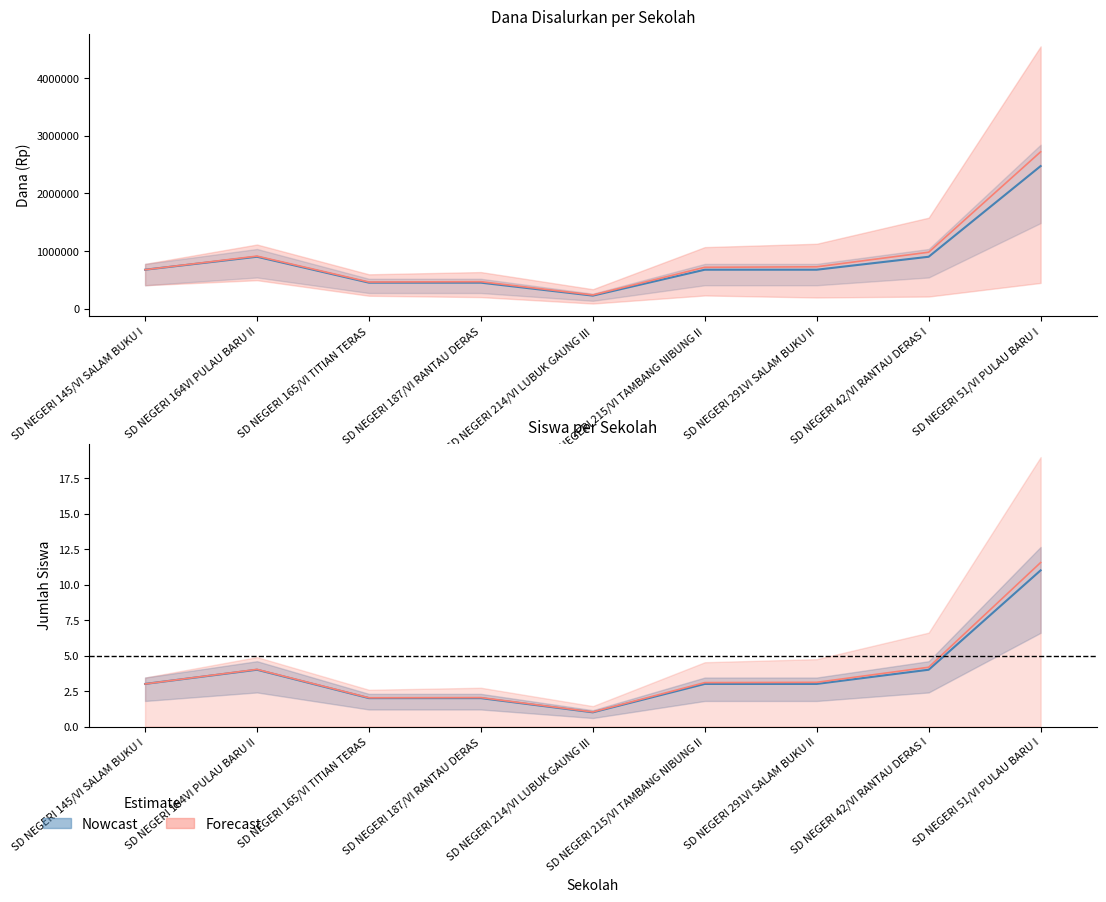

Between SD NEGERI 145/VI SALAM BUKU I and SD NEGERI 164VI PULAU BARU II, which is larger?

SD NEGERI 164VI PULAU BARU II